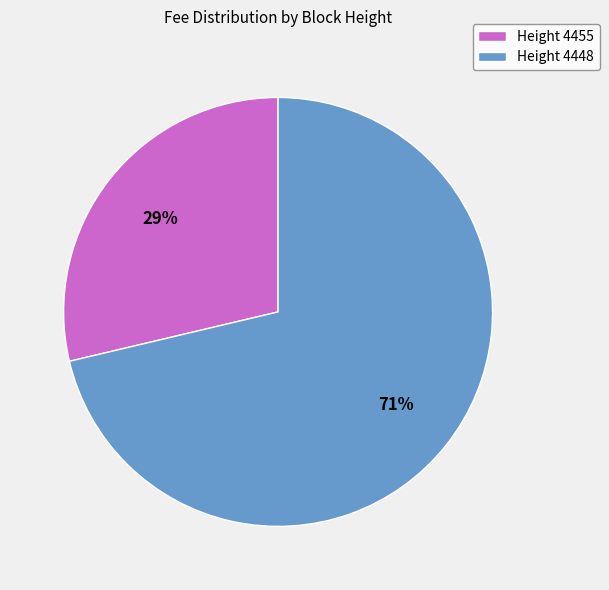

Between Height 4448 and Height 4455, which is larger?

Height 4448